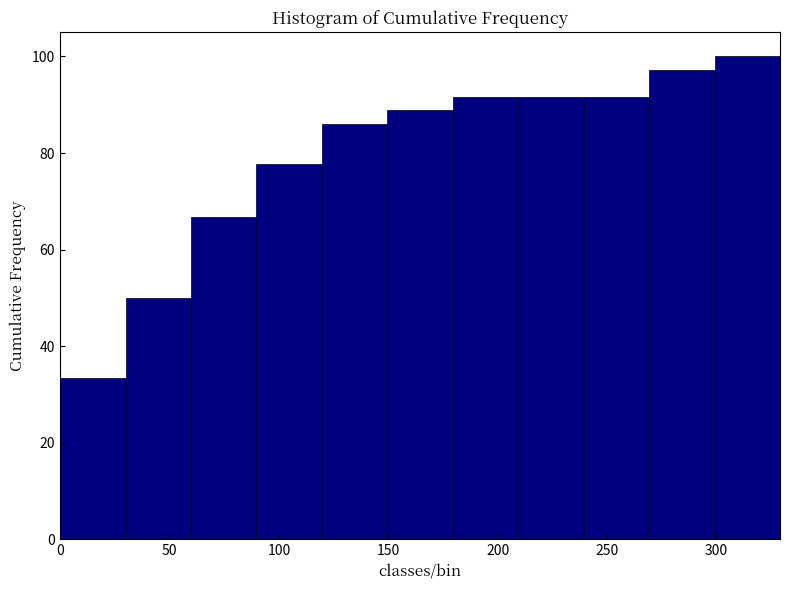

What is the height of the bar covering 150 to 180 on the x-axis? Neither the bar edges nor the heights are printed on the chart, so give them approximately, as read against the axes.

88